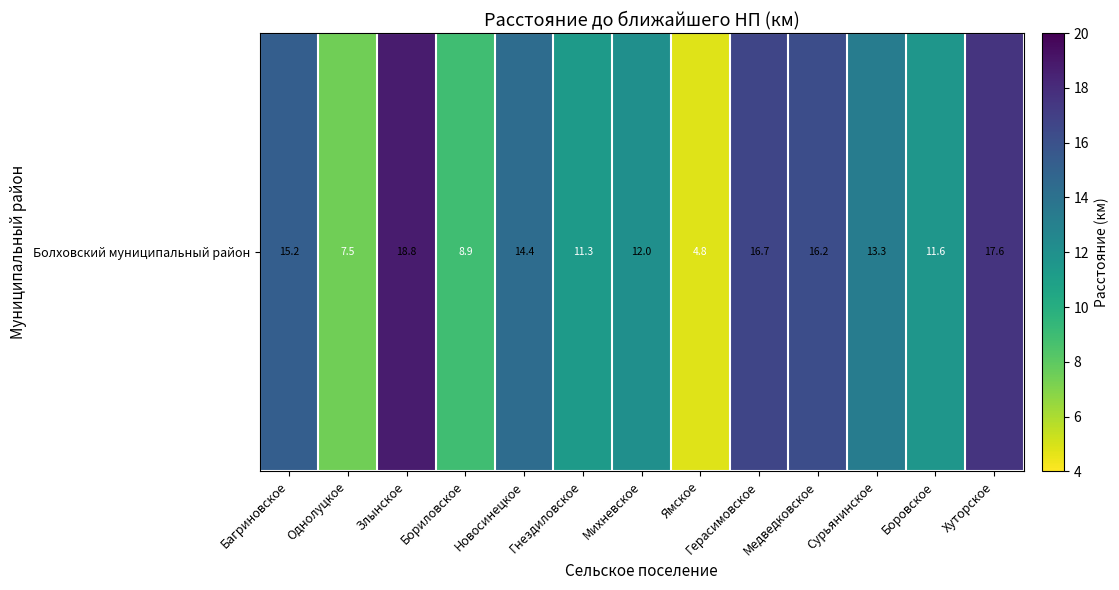

What is the ratio of the value at Бориловское to the value at Хуторское?

0.5